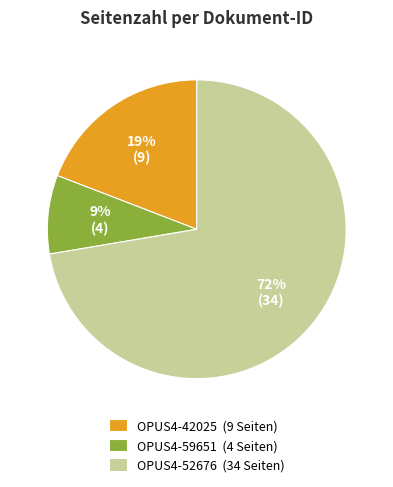

Rank the categories by value from lowest to highest.

OPUS4-59651, OPUS4-42025, OPUS4-52676